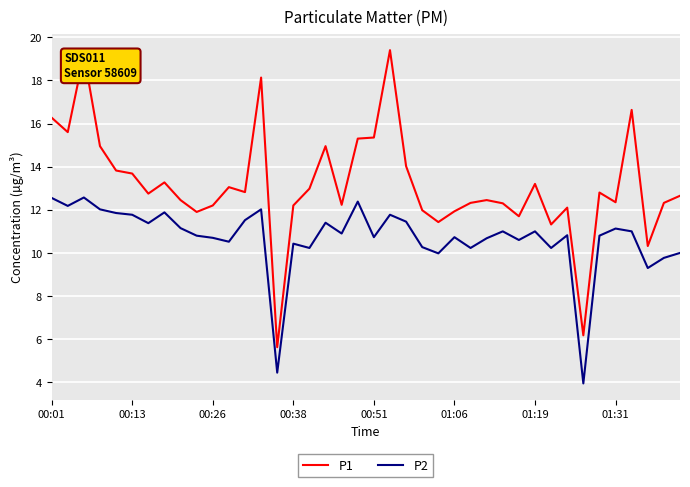

Does the chart display data point markers on the line(s)?

No